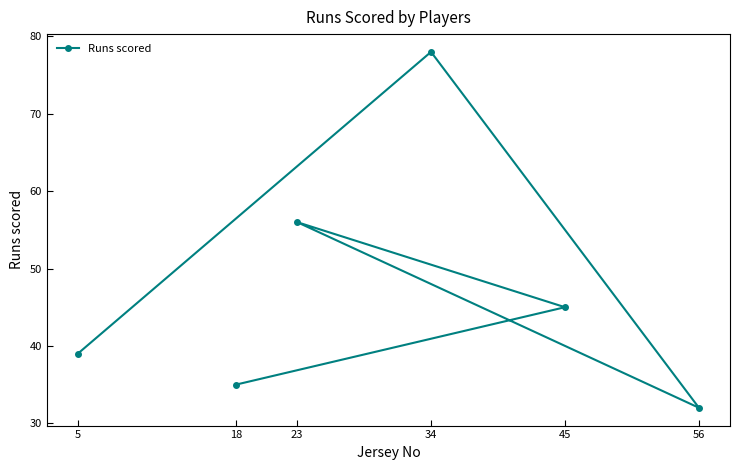

What is the value of the 1st point from the left?

39